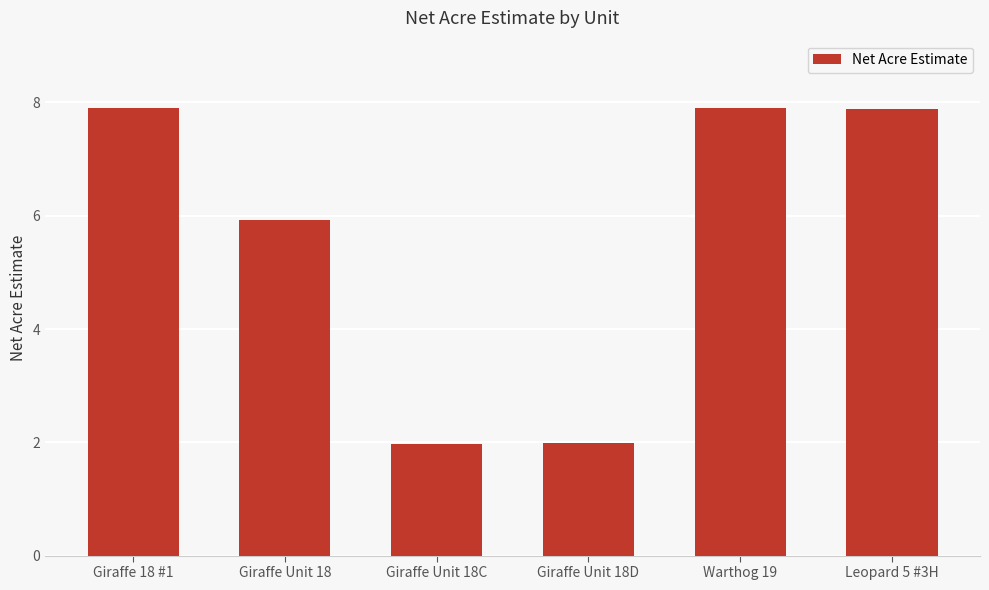

What is the ratio of the value at Leopard 5 #3H to the value at Giraffe Unit 18?

1.3